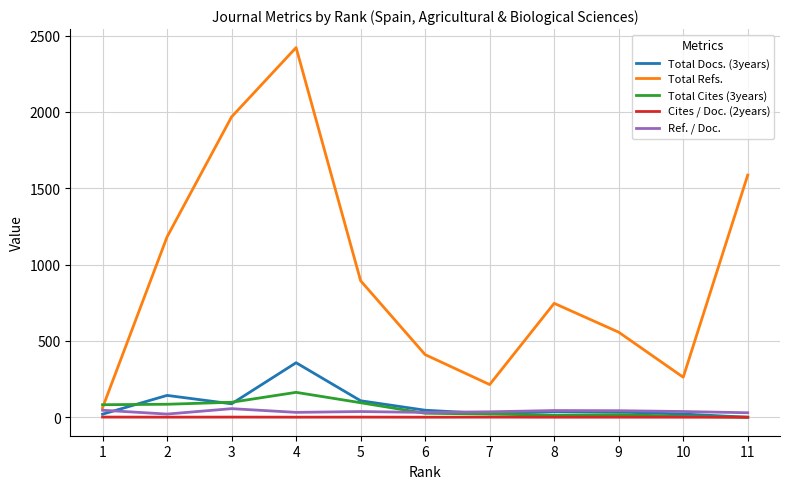

What is the lowest value of the Total Refs. series?

62.0